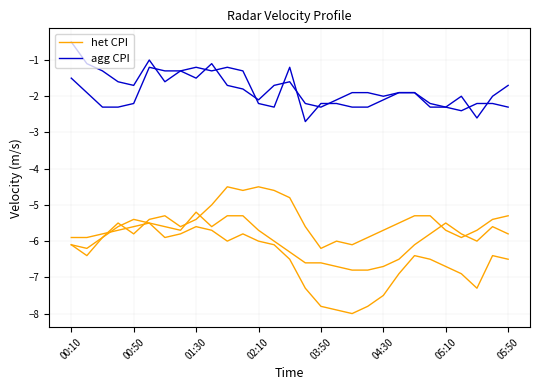

What is the difference between the maximum and minimum values in the het CPI series?

1.9